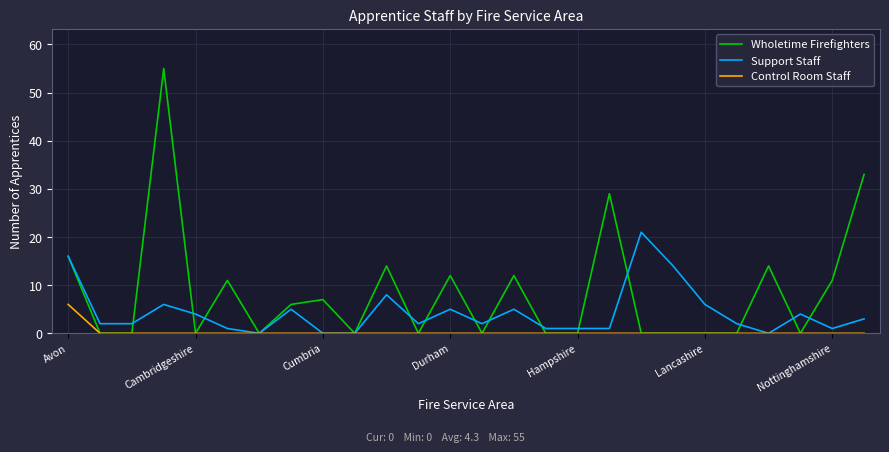

Rank the series by their average value, from highest to lowest.

Wholetime Firefighters, Support Staff, Control Room Staff